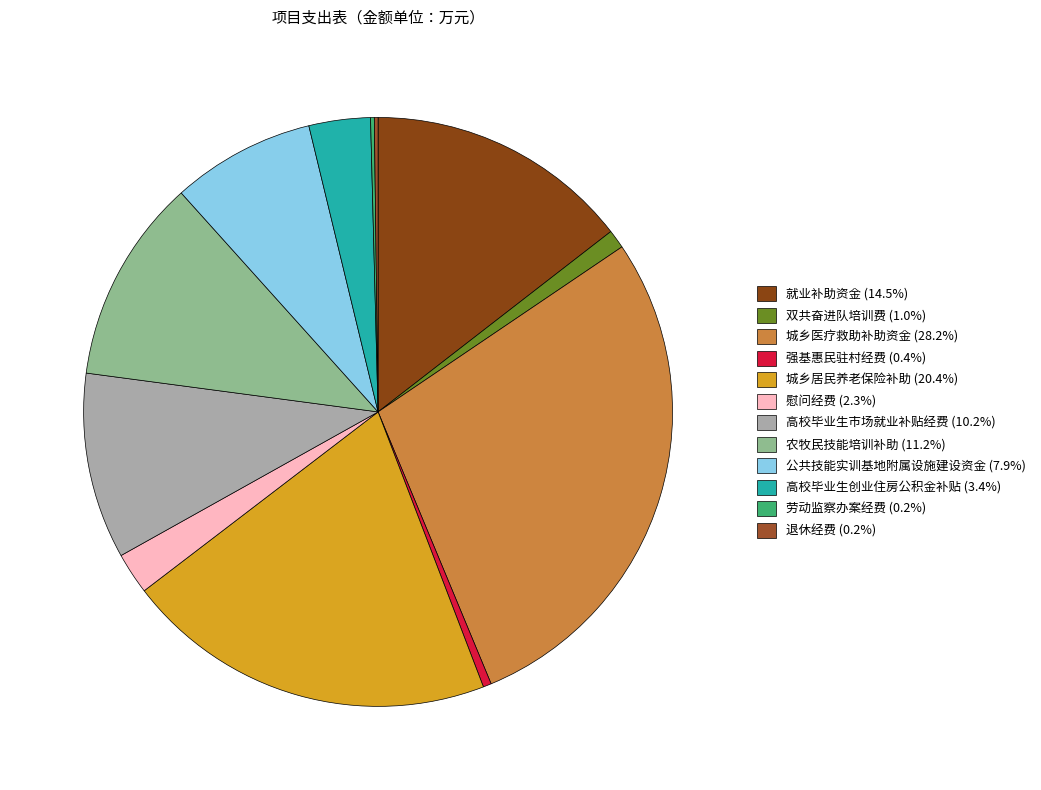

Which slice is the smallest?

劳动监察办案经费